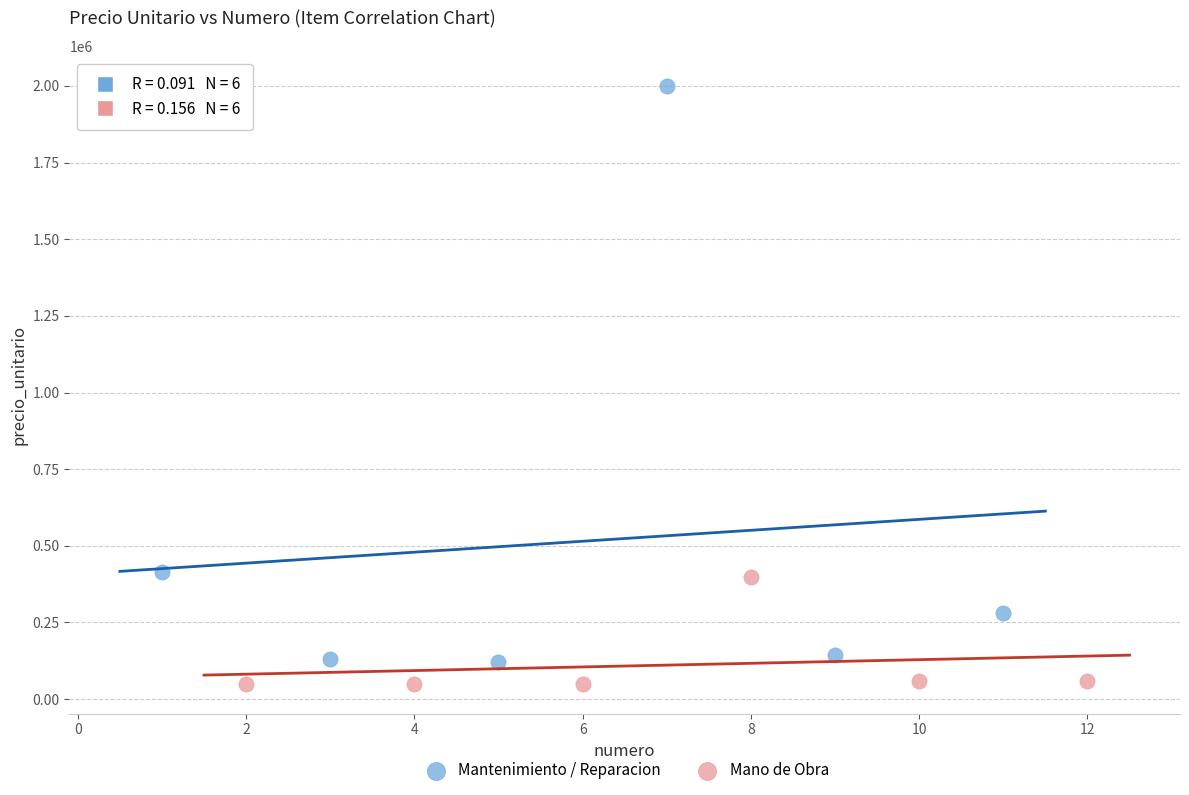

Which series reaches the maximum Y coordinate?

Mantenimiento / Reparacion